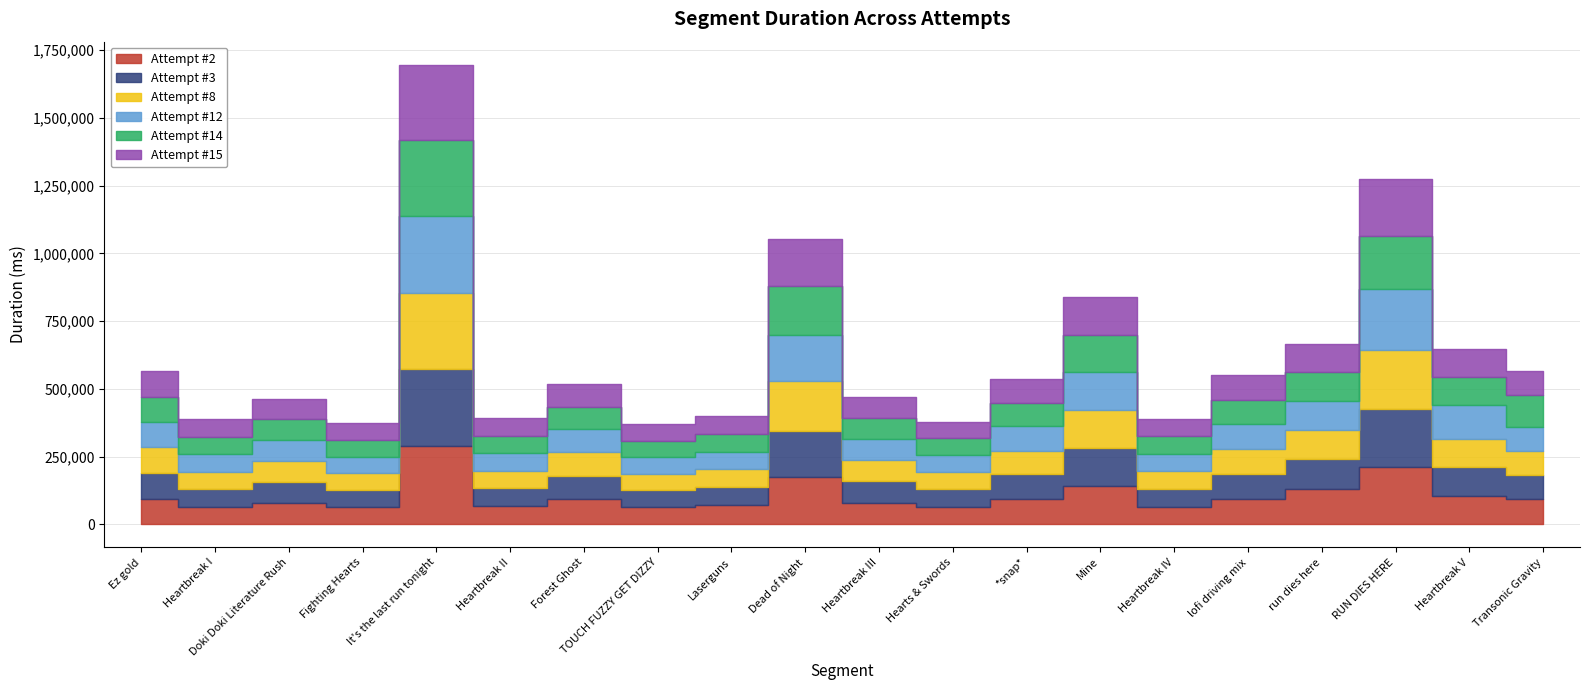

What is the difference between the maximum and minimum values in the Attempt #14 series?

218773